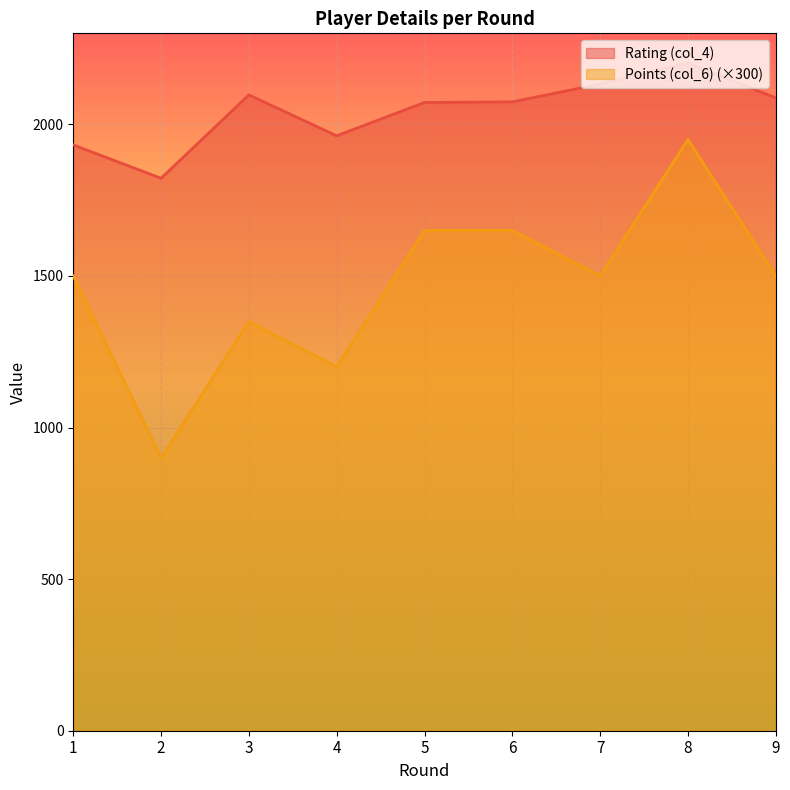

What is the difference between the Rating (col_4) values at 1 and 7?

201